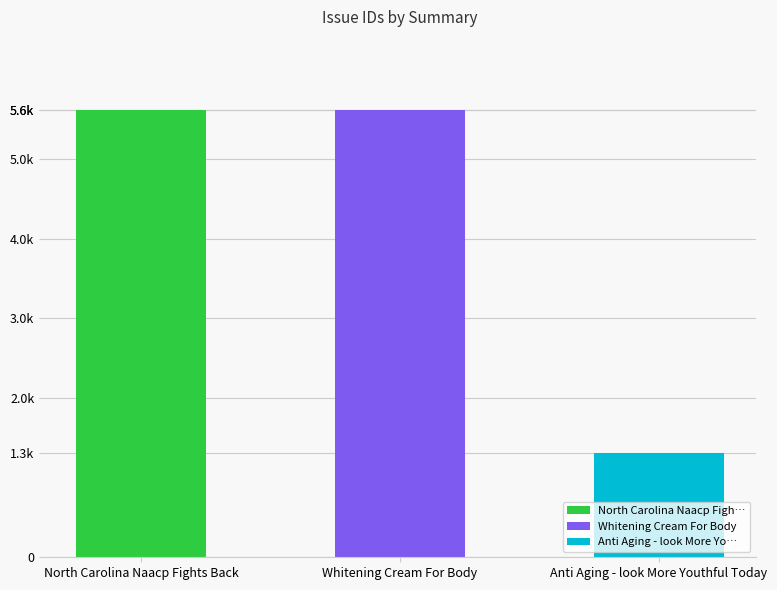

Rank the categories by value from lowest to highest.

Anti Aging - look More Youthful Today, North Carolina Naacp Fights Back, Whitening Cream For Body